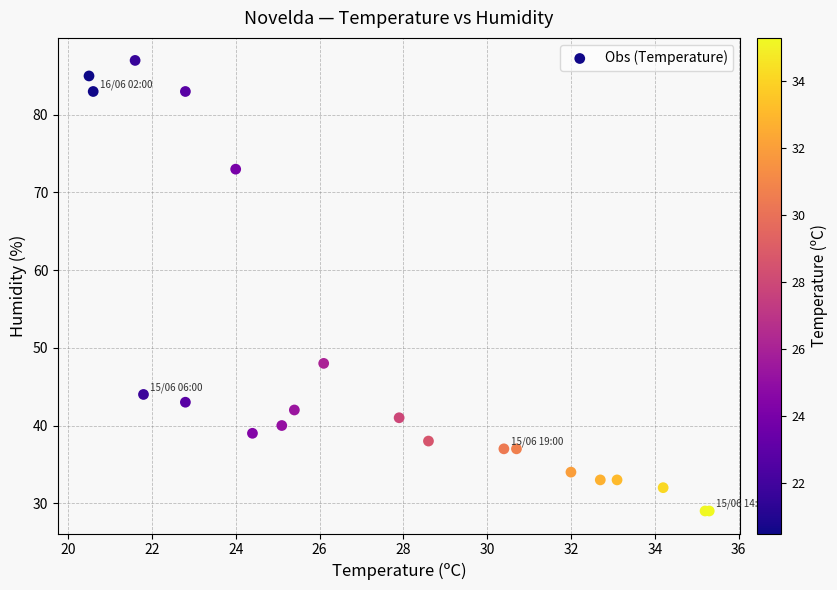

What Y value in the scatter plot is closest to 58?

48